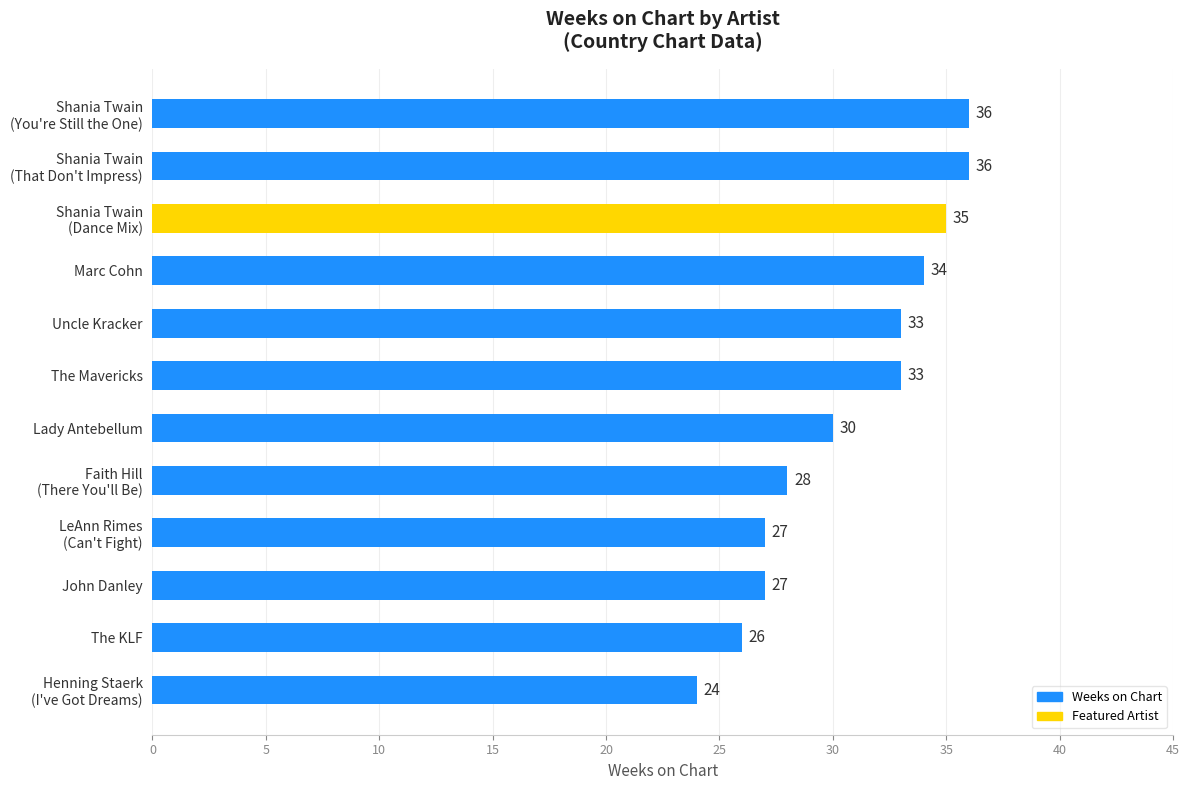

The value at The KLF is 26. True or false?

True